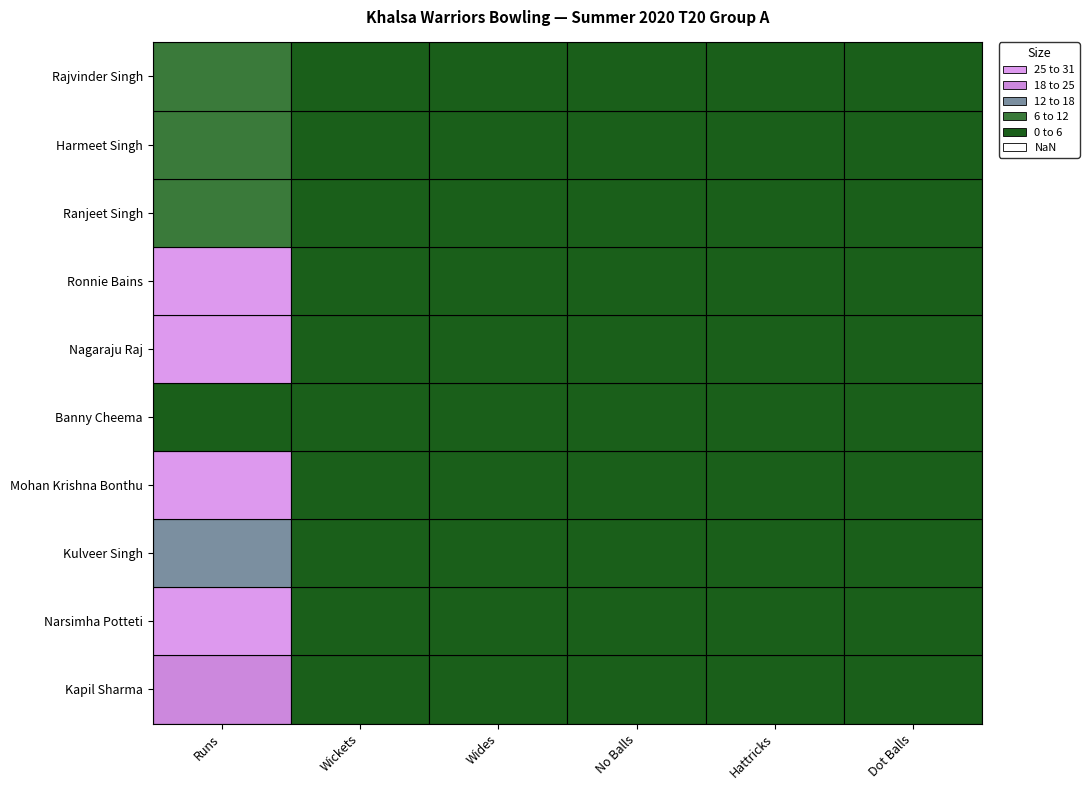

True or false: Banny Cheema has a value of 0 at No Balls.

True